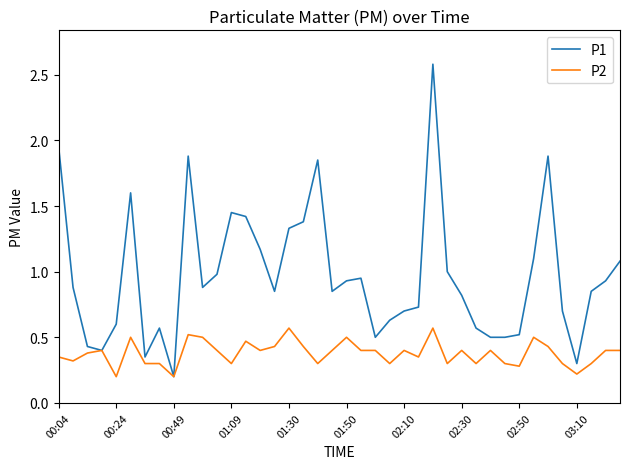

Which series has the widest spread of values?

P1